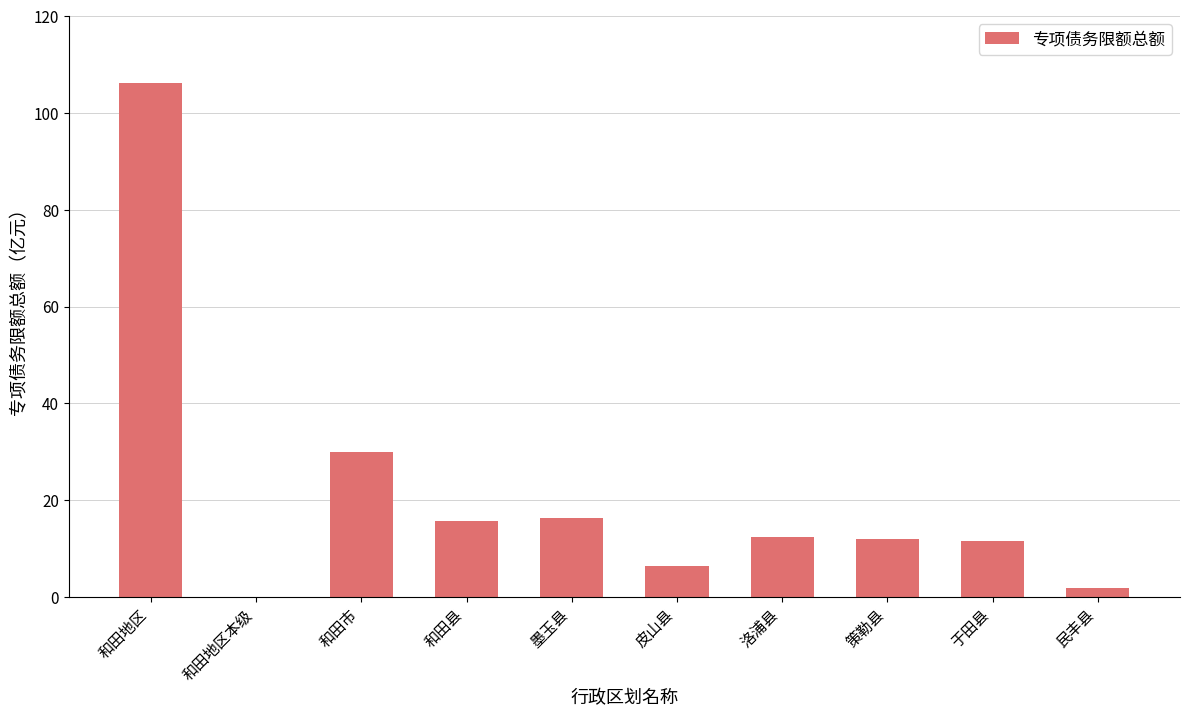

What is the change in value from 和田县 to 策勒县?

-3.9